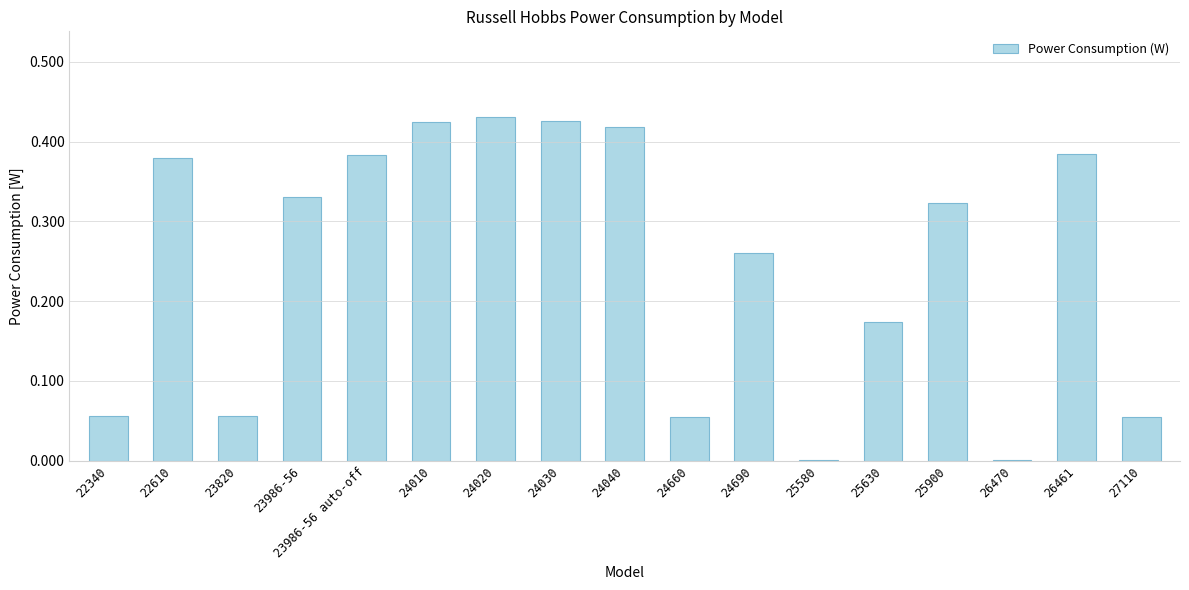

What is the sum of all values?

4.2